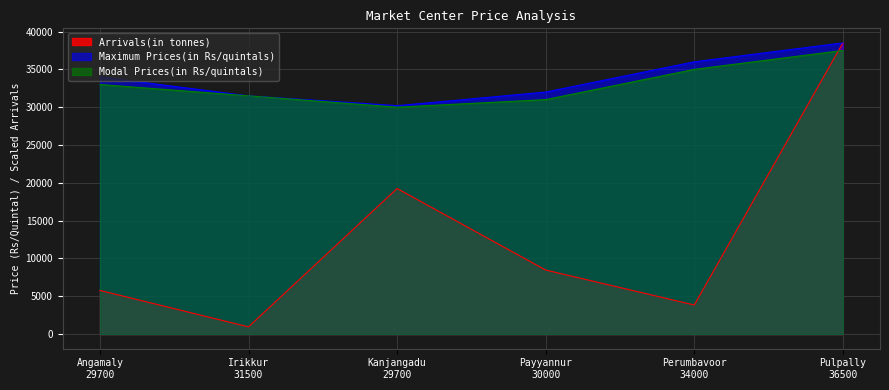

What is the minimum value for Maximum Prices(in Rs/quintals)?

30200.0